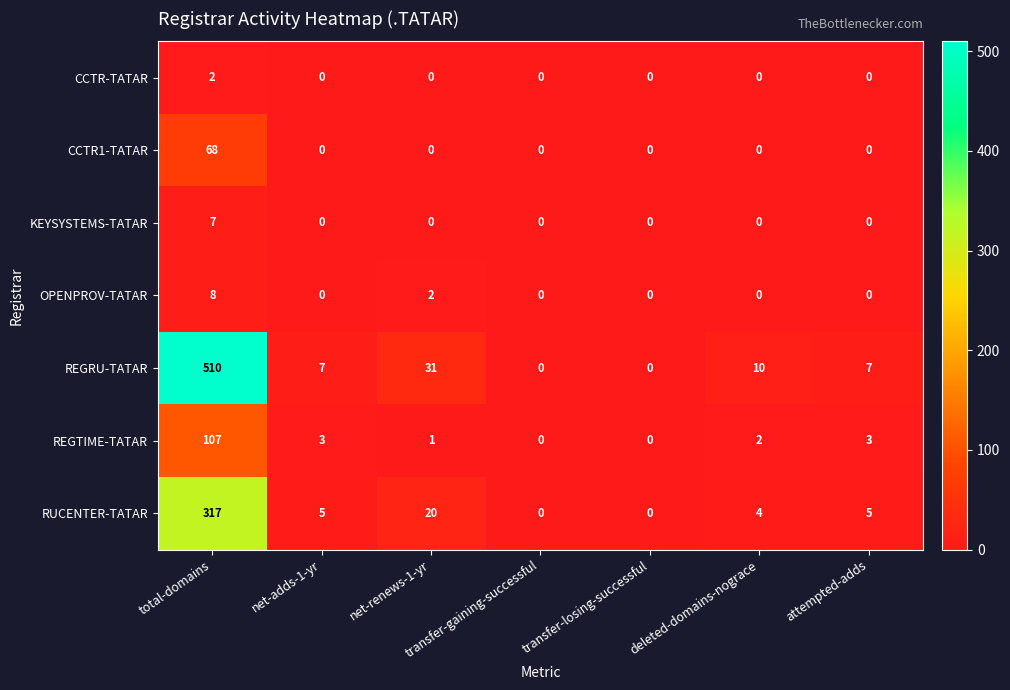

What is the difference between the maximum and minimum values in the OPENPROV-TATAR series?

8